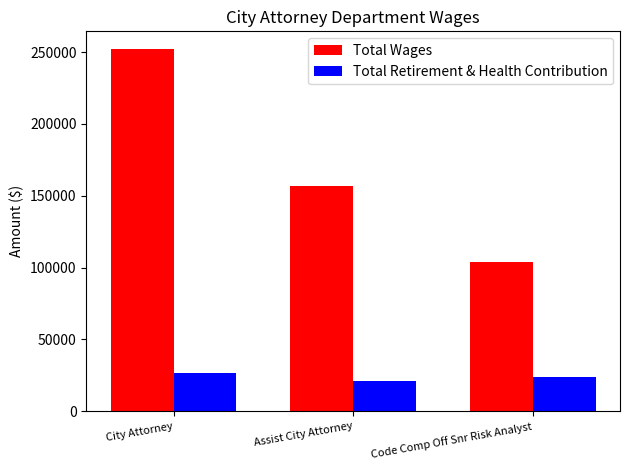

Count the Total Wages values in the range 104007 to 251911.

3